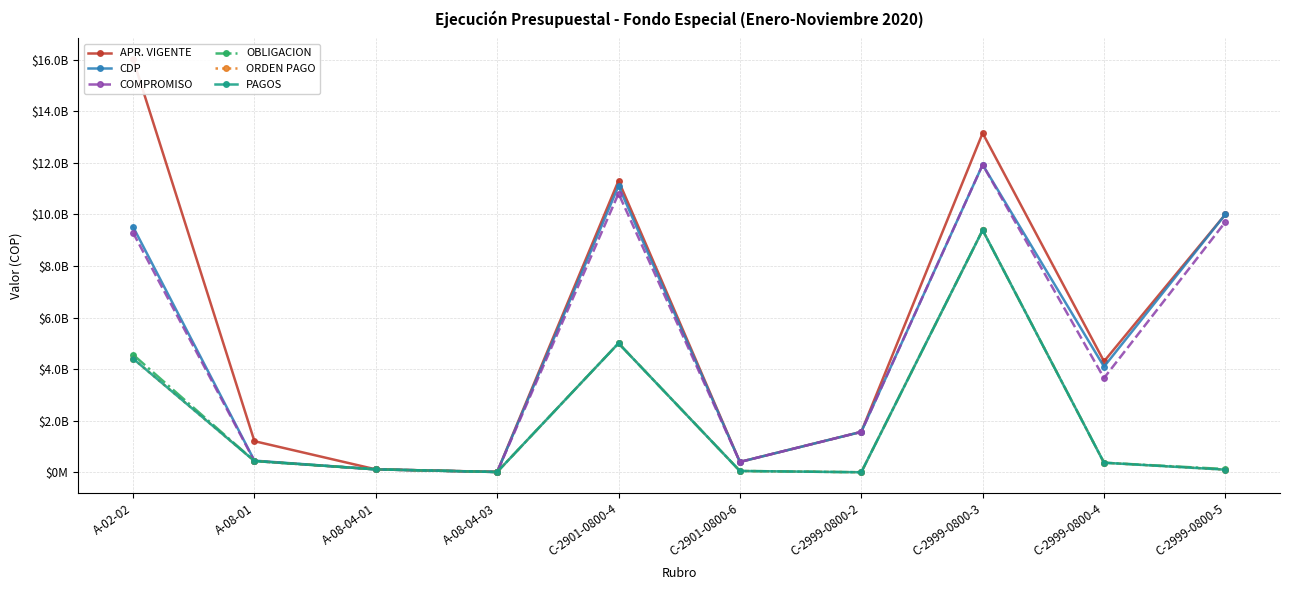

True or false: PAGOS has a value of 99831446.0 at C-2999-0800-5.

True